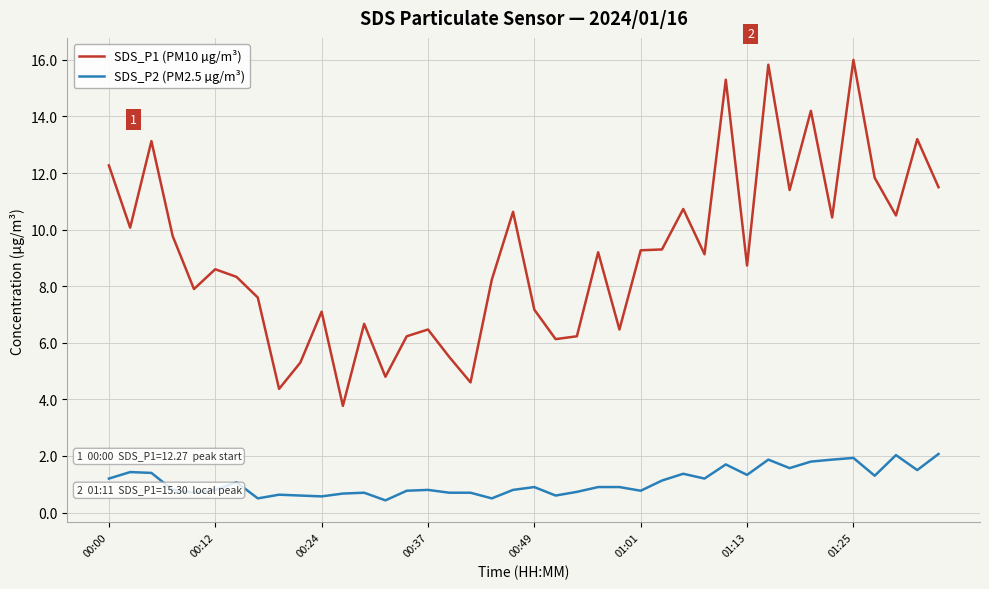

Which series has the widest spread of values?

SDS_P1 (PM10 µg/m³)